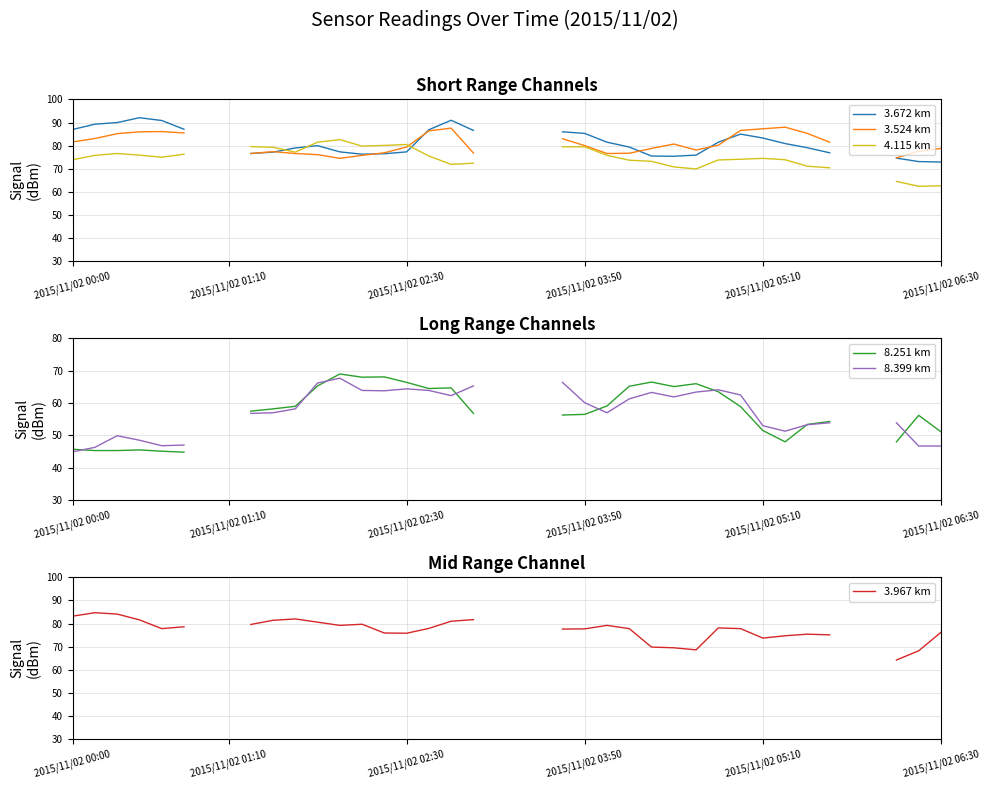

True or false: 8.251 km and 4.115 km intersect in this chart.

False